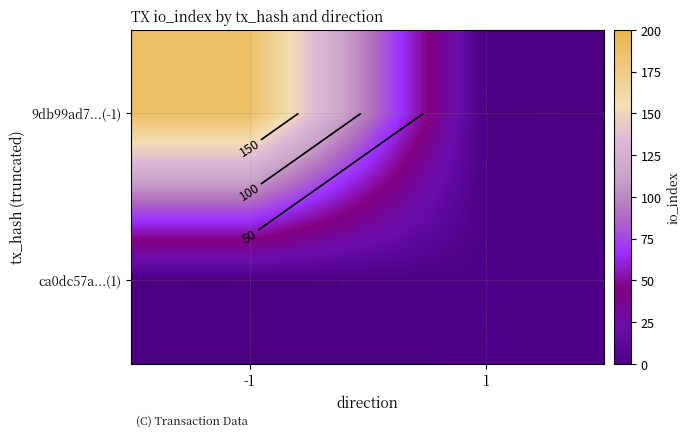

Which label corresponds to the smallest value in the chart?

1